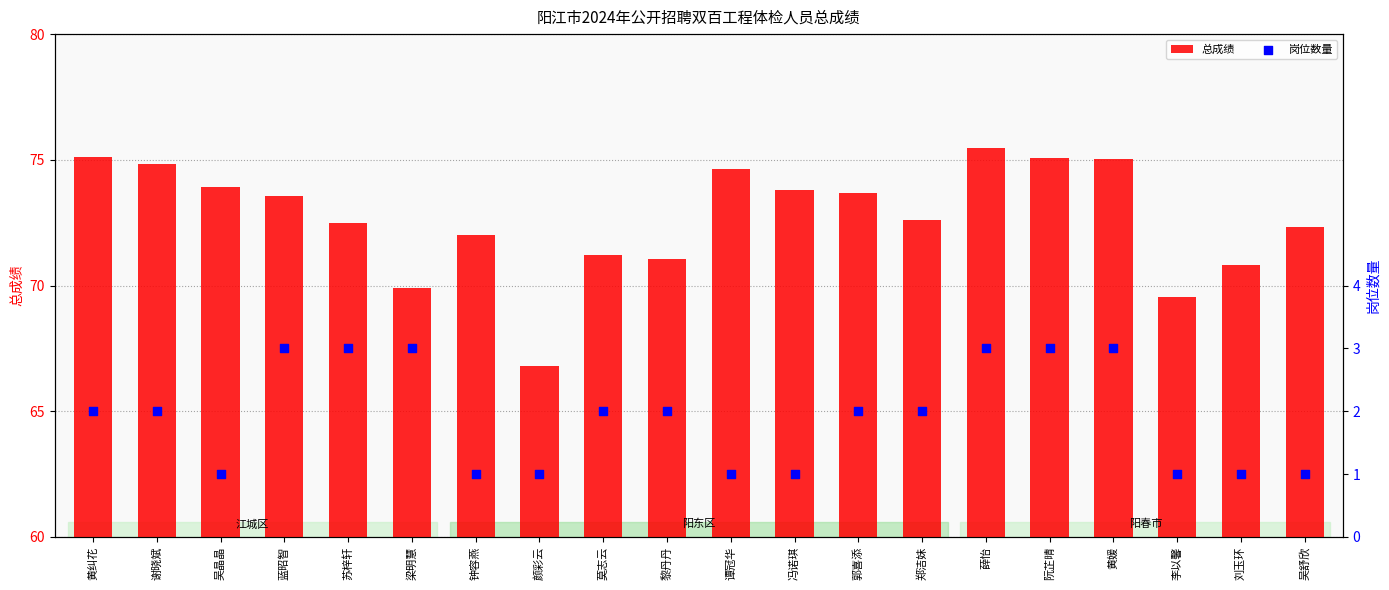

What is the total value across all series at 吴舒欣?

73.3